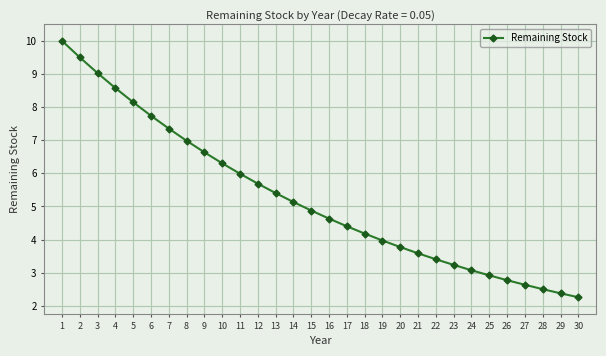

At which label does the data first exceed 4?

1